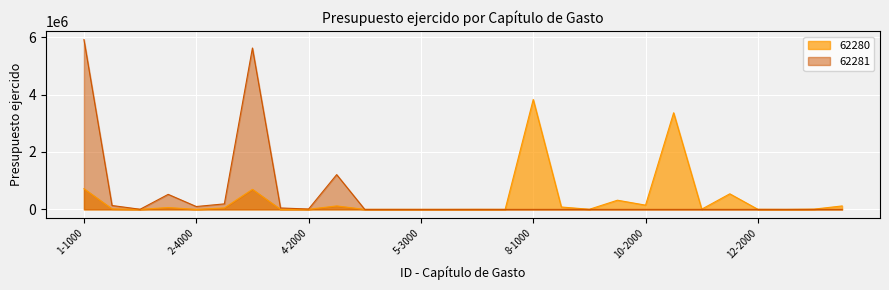

True or false: 62280 and 62281 cross at least once.

False